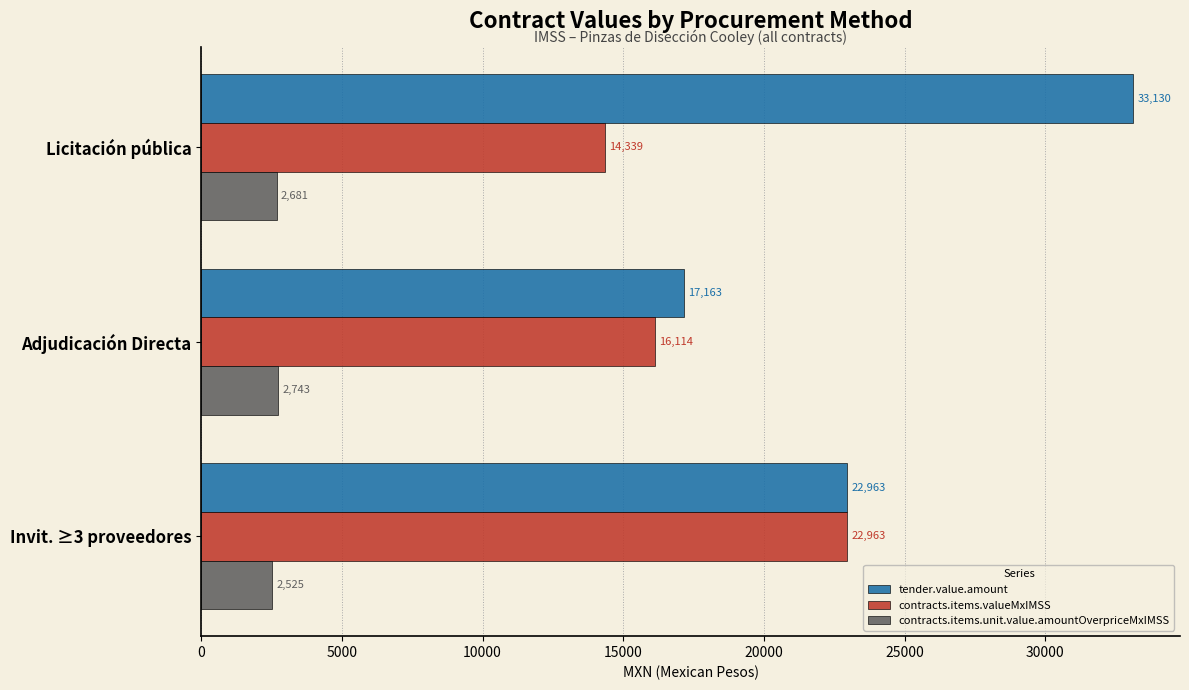

Which series has the widest spread of values?

tender.value.amount